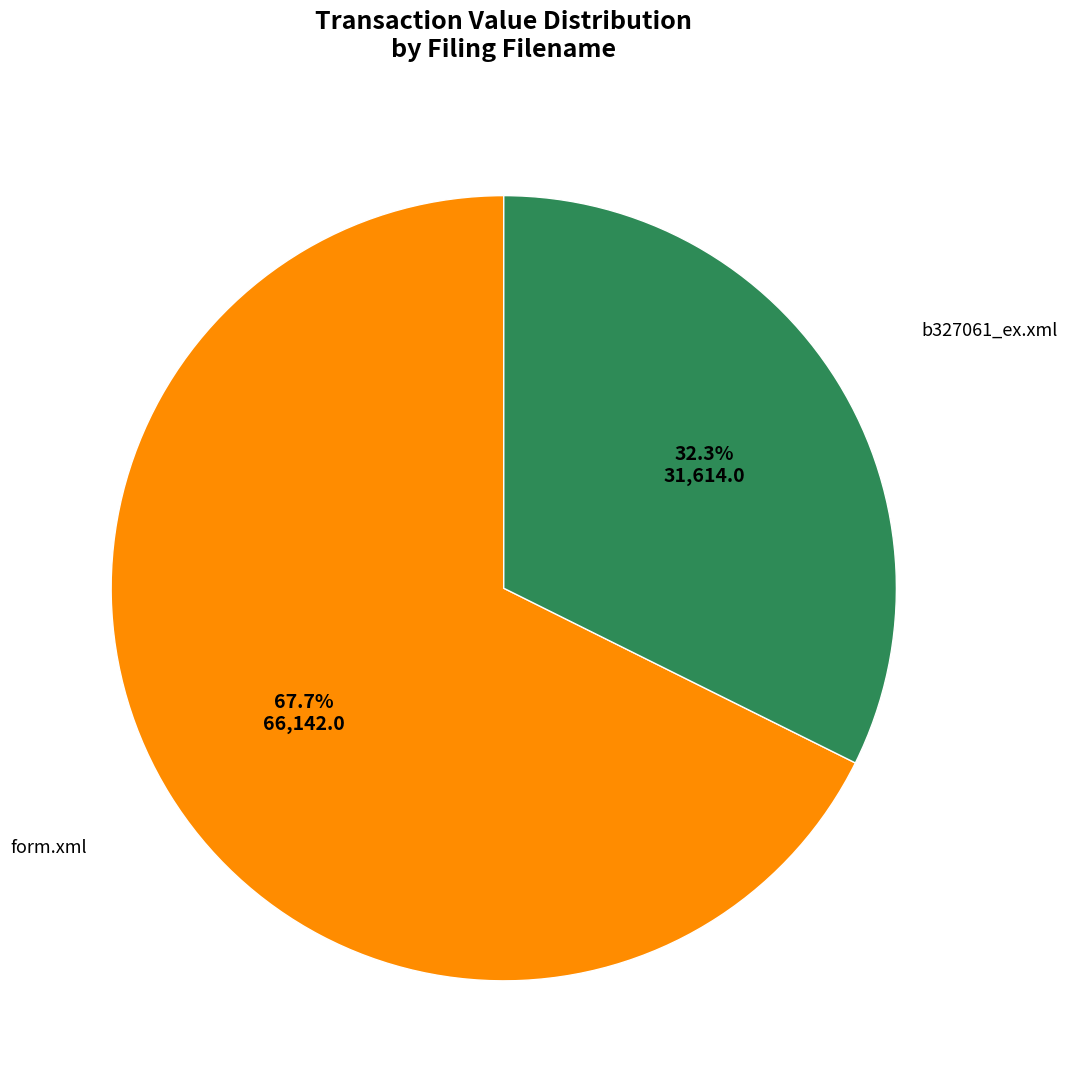

Is there a majority slice in this chart?

Yes